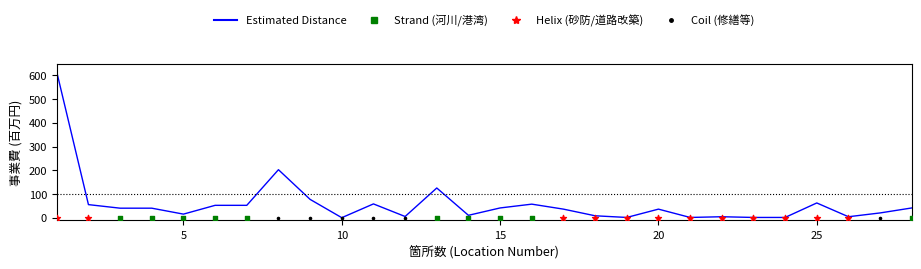

Which has a higher value, 15 or 20?

15